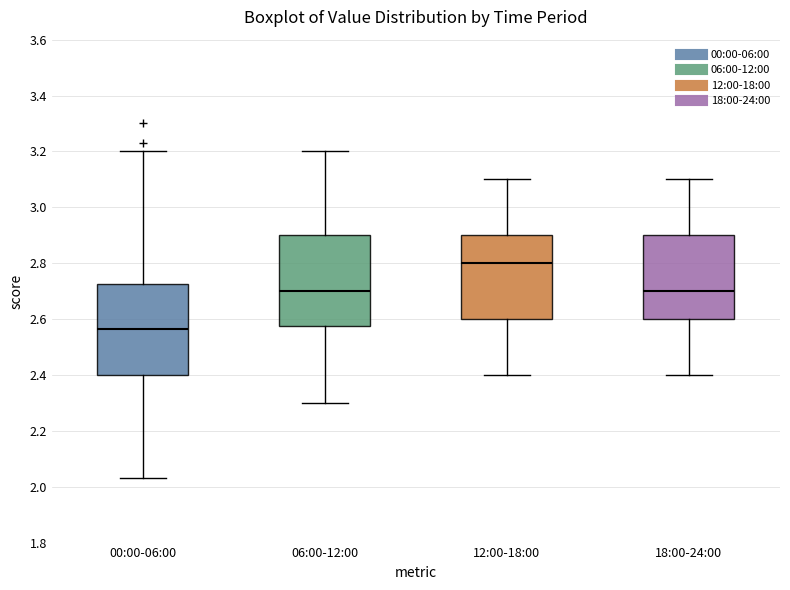

Where is the lower edge of the box for 00:00-06:00 on the y-axis? The values are not printed on the chart, so give them approximately, as read against the axis.

2.40